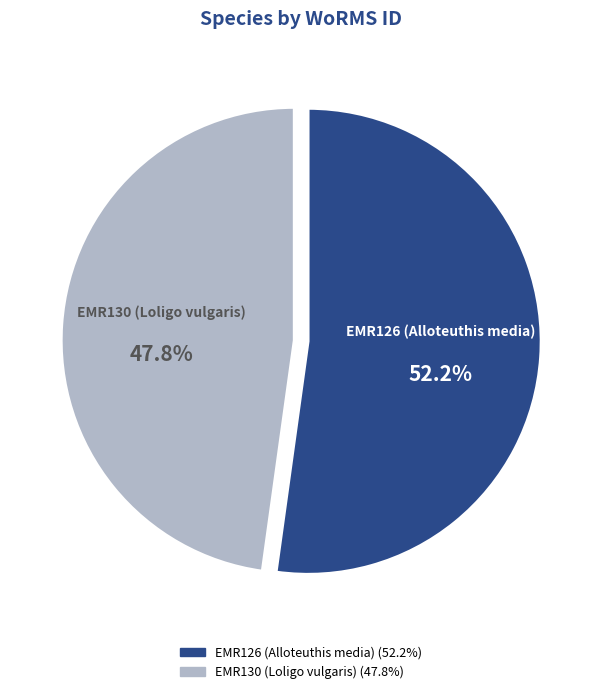

True or false: EMR130 (Loligo vulgaris) accounts for 60% of the total.

False